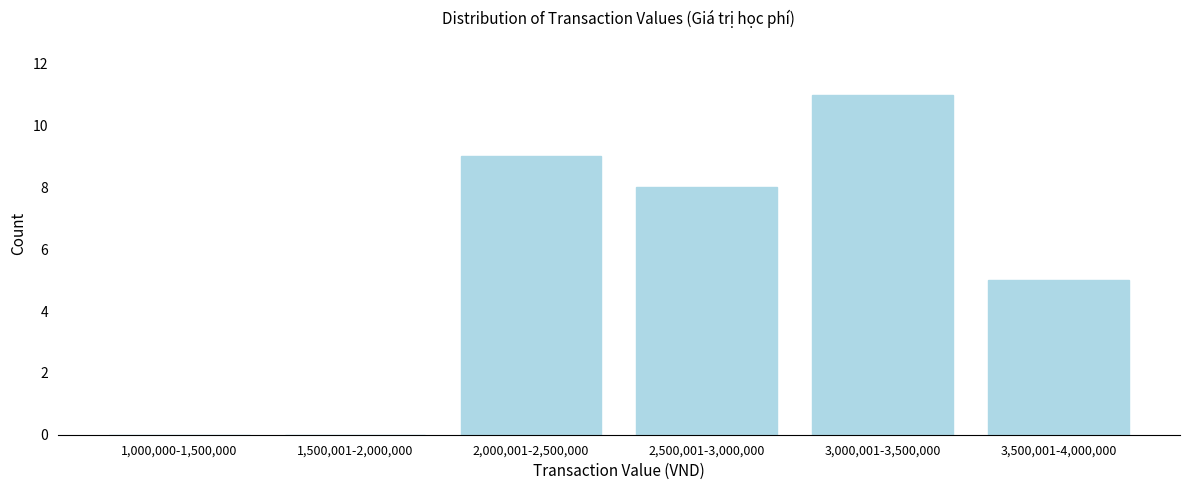

Reading right to left, what are all the values shown in this chart?

3,500,001-4,000,000=5	3,000,001-3,500,000=11	2,500,001-3,000,000=8	2,000,001-2,500,000=9	1,500,001-2,000,000=0	1,000,000-1,500,000=0